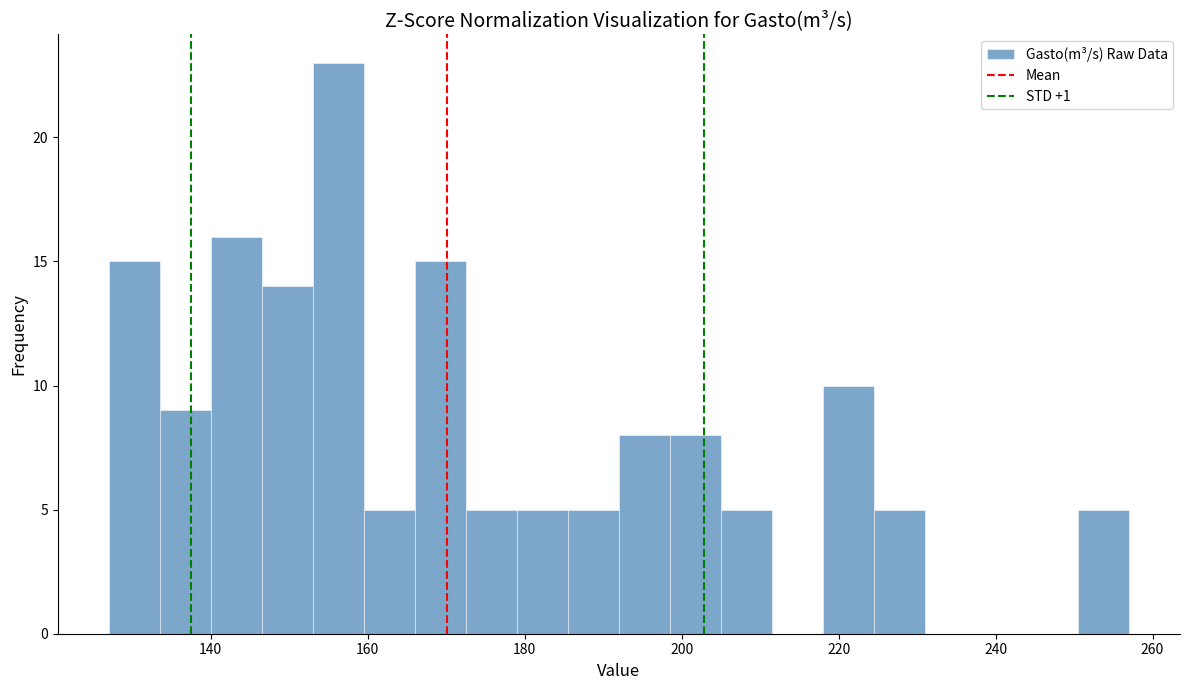

Read against the x-axis, roughly where is the centre of the tallest bar?

156